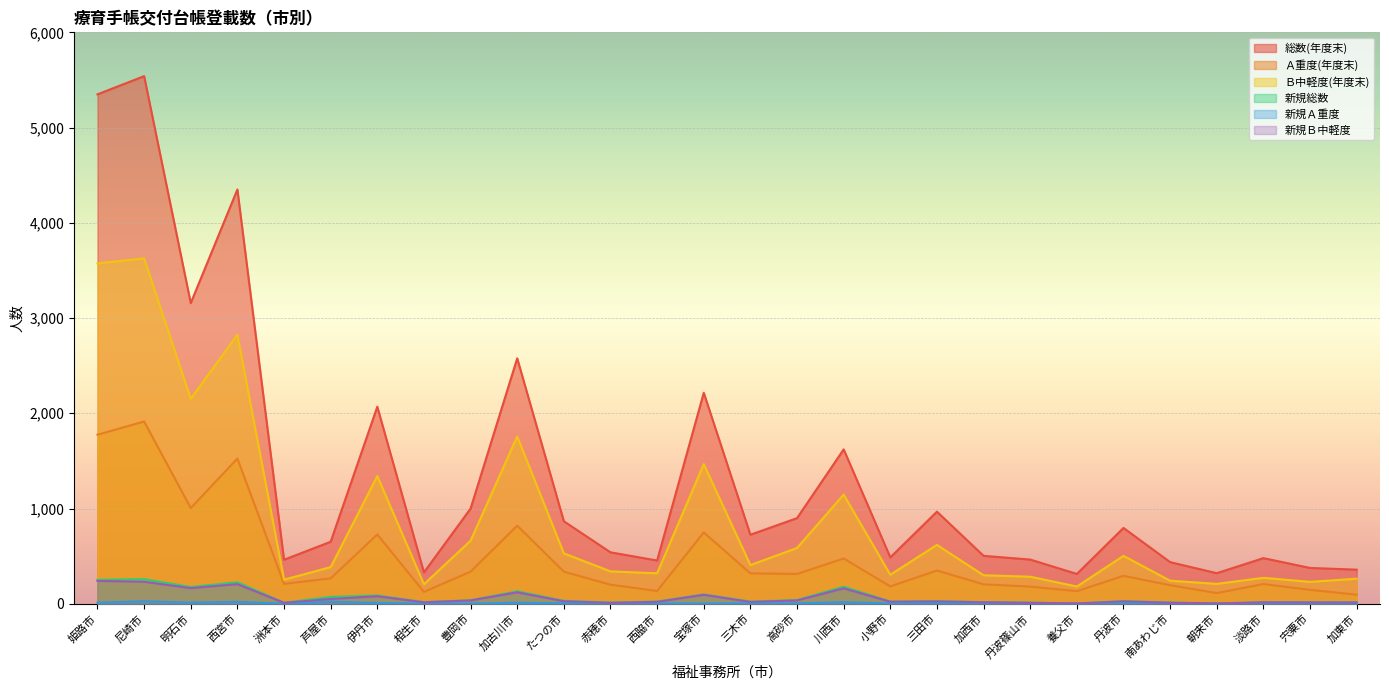

What is the value of the Ｂ中軽度(年度末) point at the 19th from the left?

618